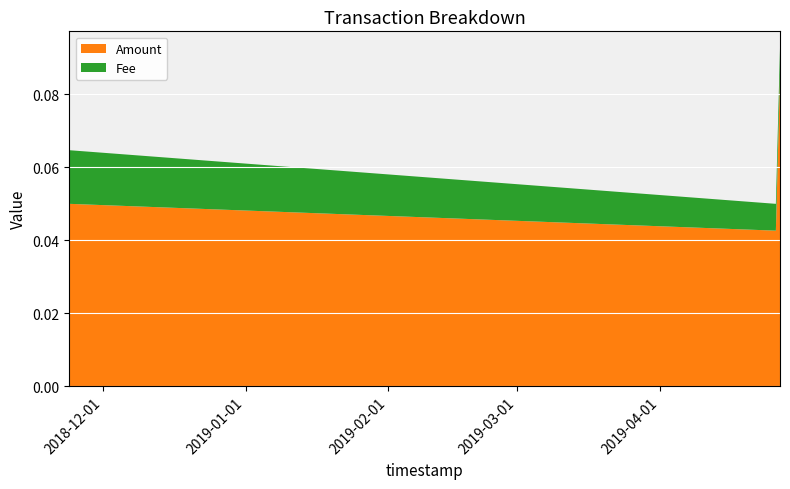

Reading left to right, what are all the values shown in this chart?

Amount: 0.1	0.0	0.1
Fee: 0.0	0.0	0.0